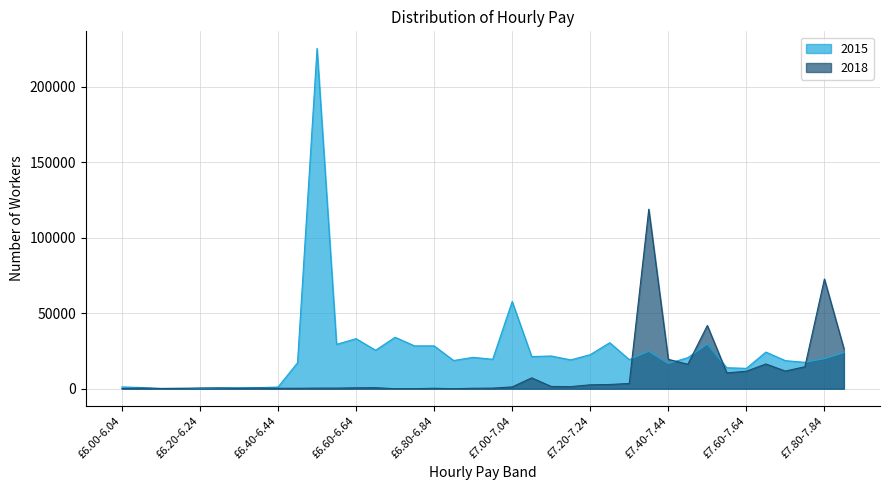

At which label does 2018 reach its peak?

£7.35-7.39